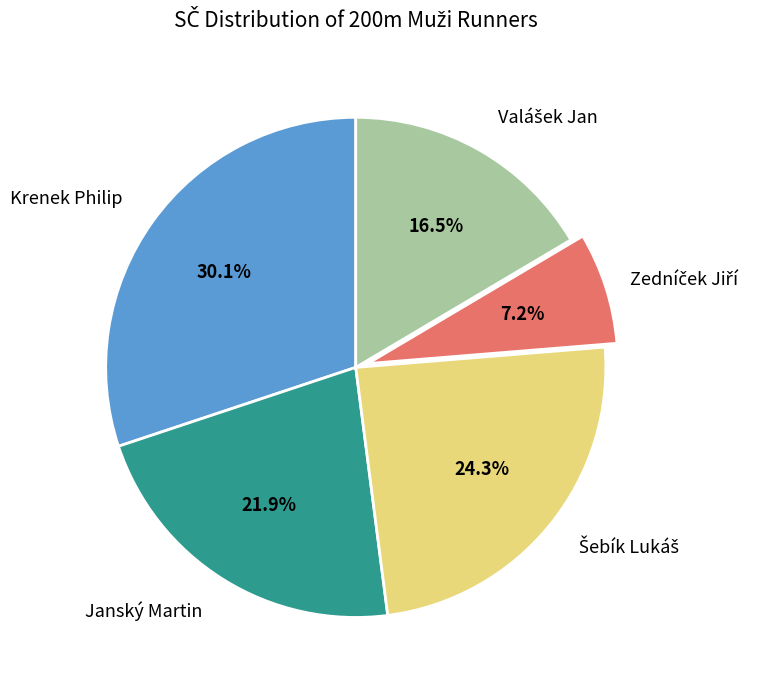

Is there any slice that represents more than half of the pie?

No